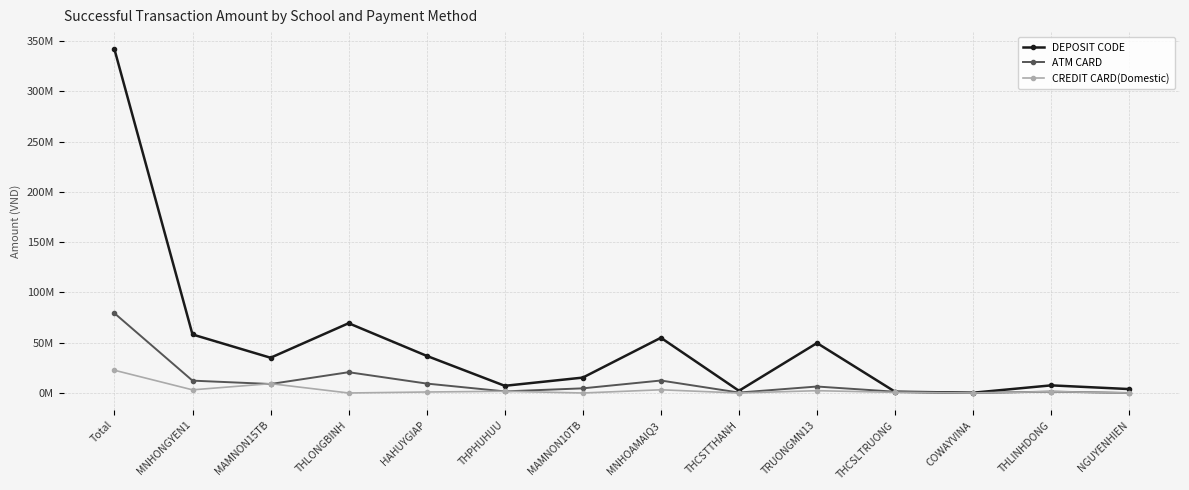

What is the difference between the maximum and minimum values in the ATM CARD series?

79339900